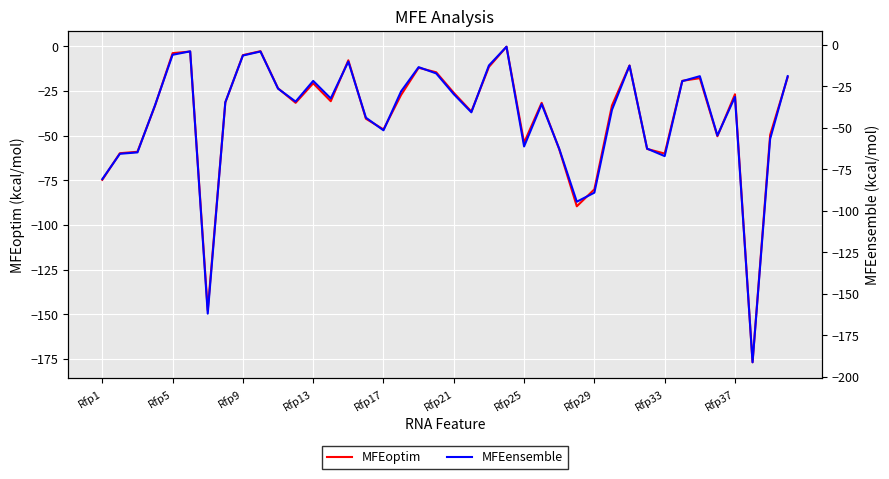

Which series has the widest spread of values?

MFEensemble